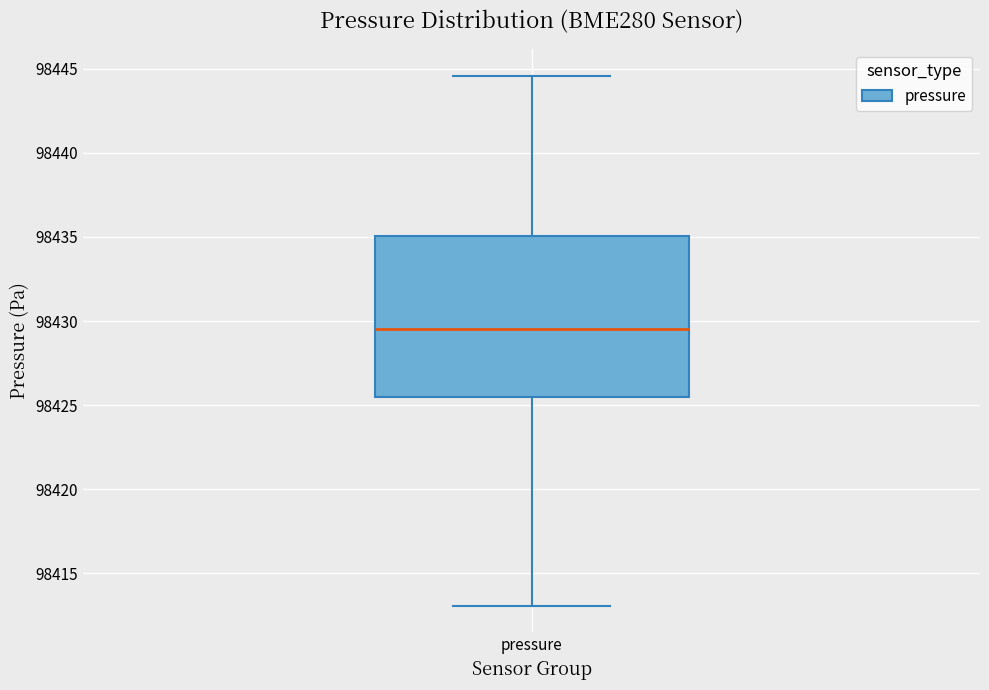

Transcribe this box plot: give where the median line is, the range the box spans, and where the two whiskers end, as read against the y-axis. The values are not printed on the chart, so give them approximately, as read against the axis.

median 98429.5, box 98425.5 to 98435.0, whiskers 98413.0 to 98444.5